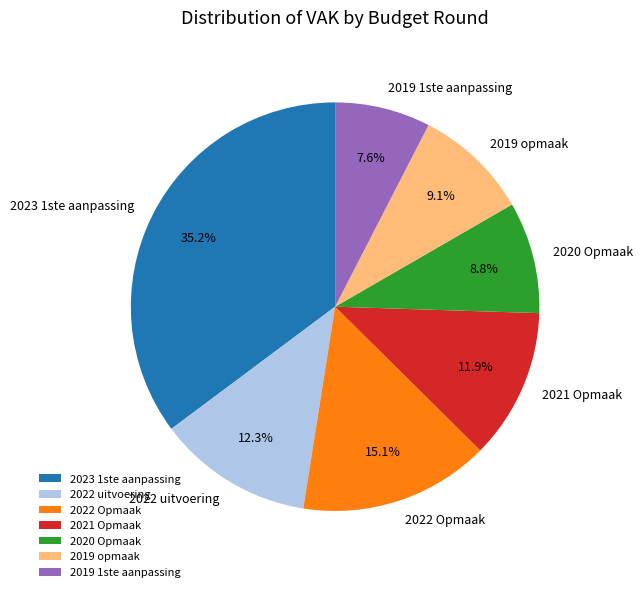

Do 2020 Opmaak and 2021 Opmaak together represent more than half of the pie?

No